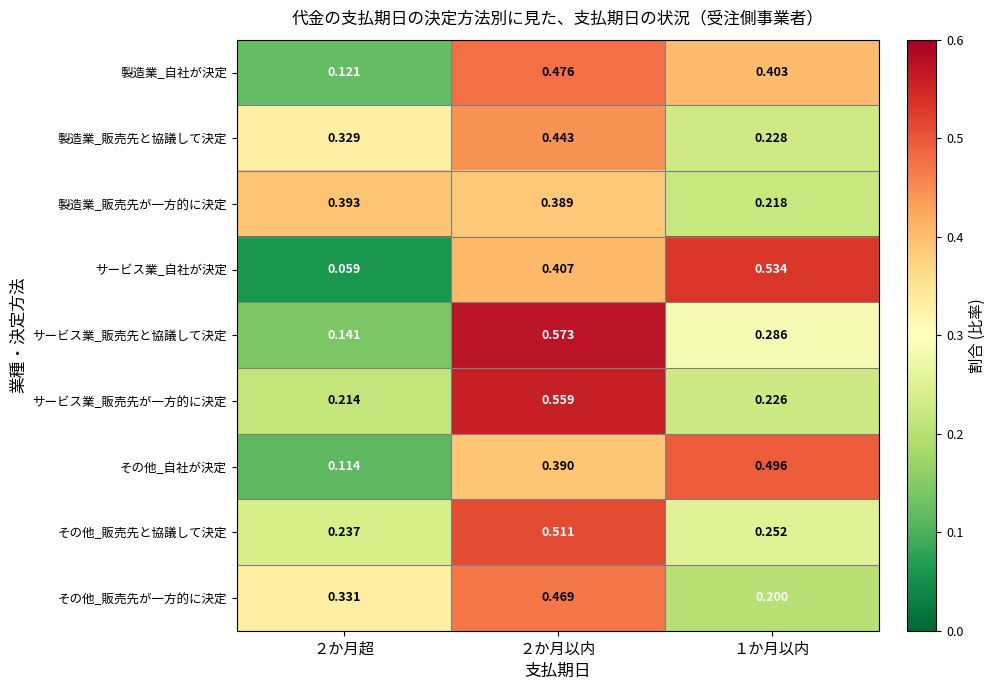

Rank the series at ２か月以内 from lowest to highest value.

製造業_販売先が一方的に決定, その他_自社が決定, サービス業_自社が決定, 製造業_販売先と協議して決定, その他_販売先が一方的に決定, 製造業_自社が決定, その他_販売先と協議して決定, サービス業_販売先が一方的に決定, サービス業_販売先と協議して決定